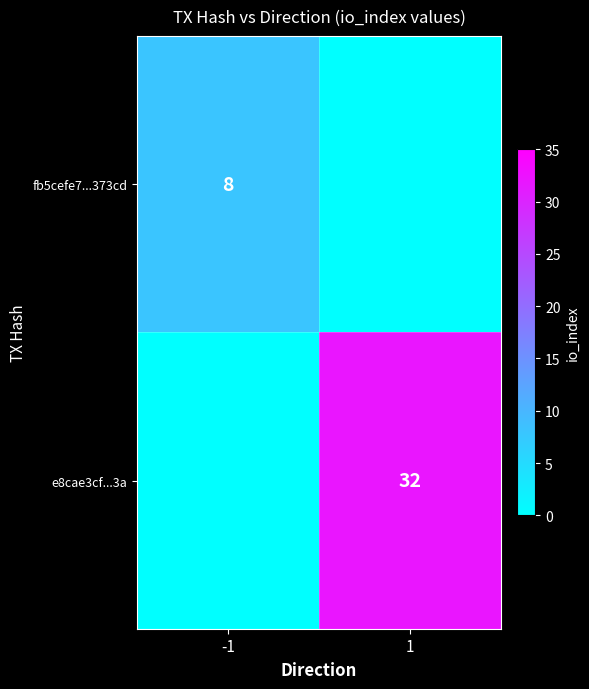

Is it true that fb5cefe7...373cd equals 11 at -1?

False